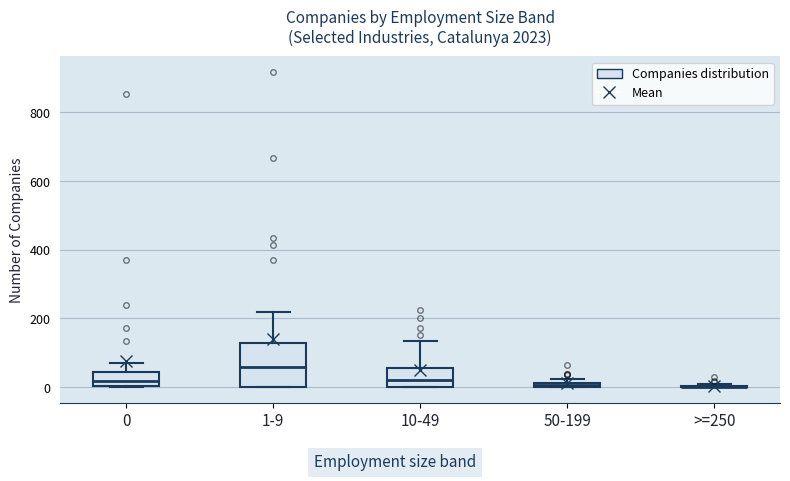

Where does the median line of the box for 0 sit on the y-axis? The values are not printed on the chart, so give them approximately, as read against the axis.

20